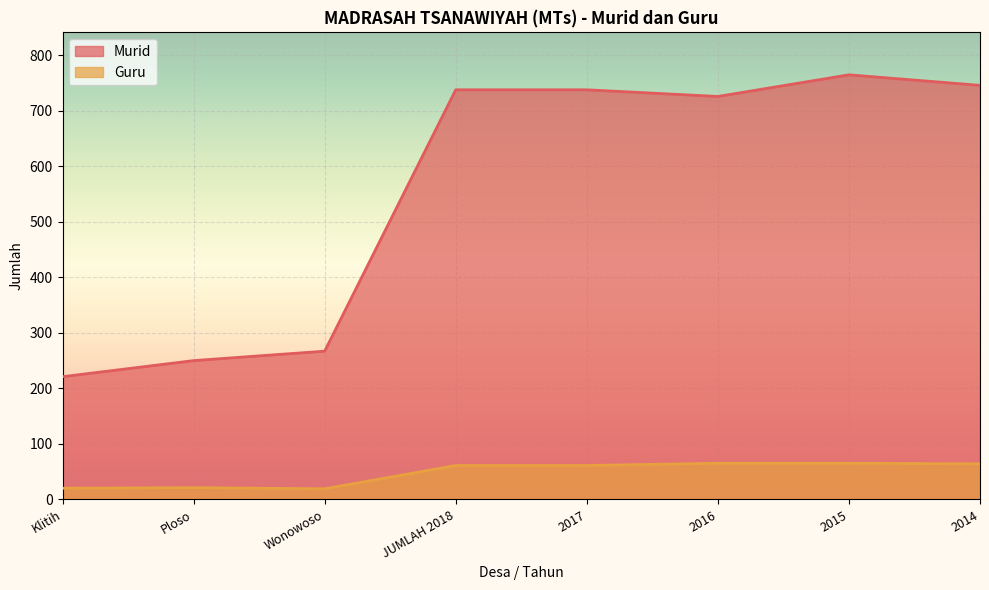

How many lines are shown in the chart?

2